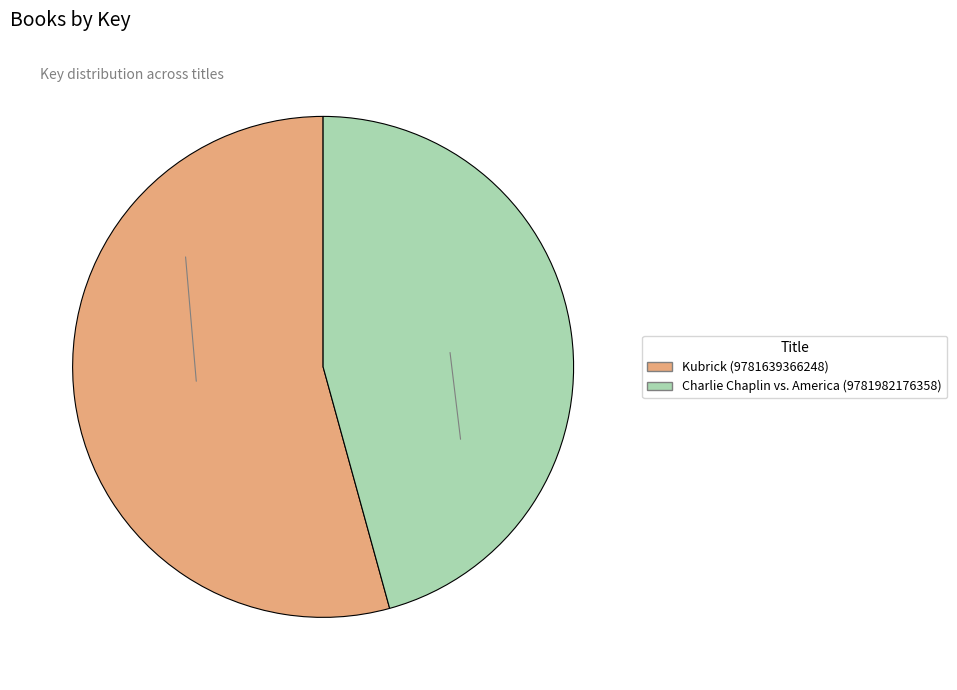

Count the number of slices in the pie.

2